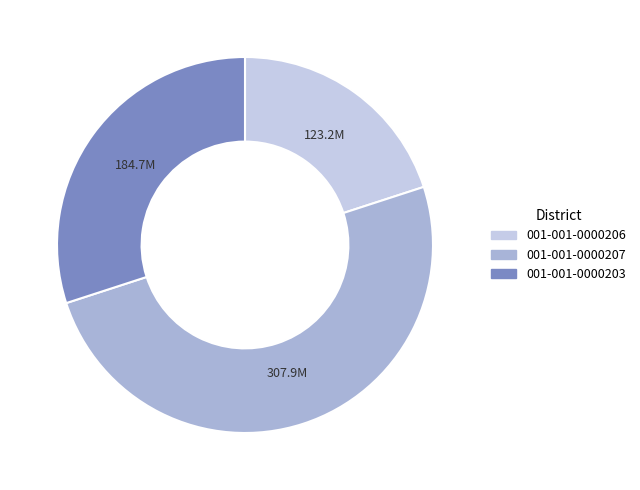

Between 001-001-0000207 and 001-001-0000206, which is larger?

001-001-0000207